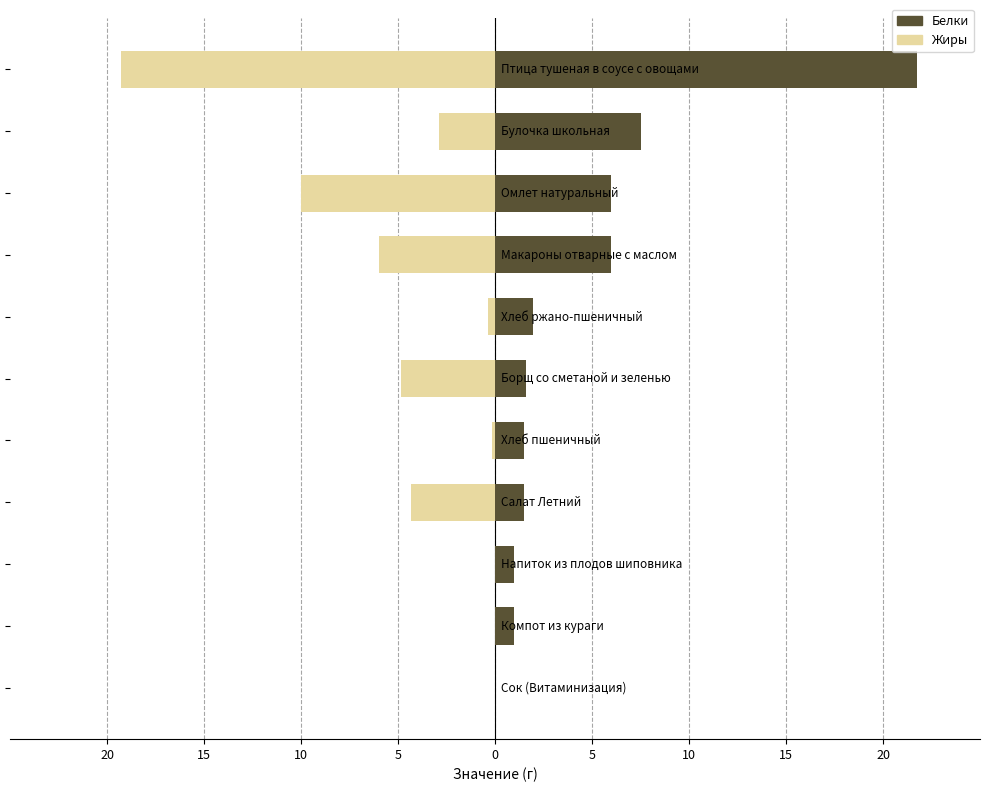

Which series has the largest range (max minus min)?

Белки